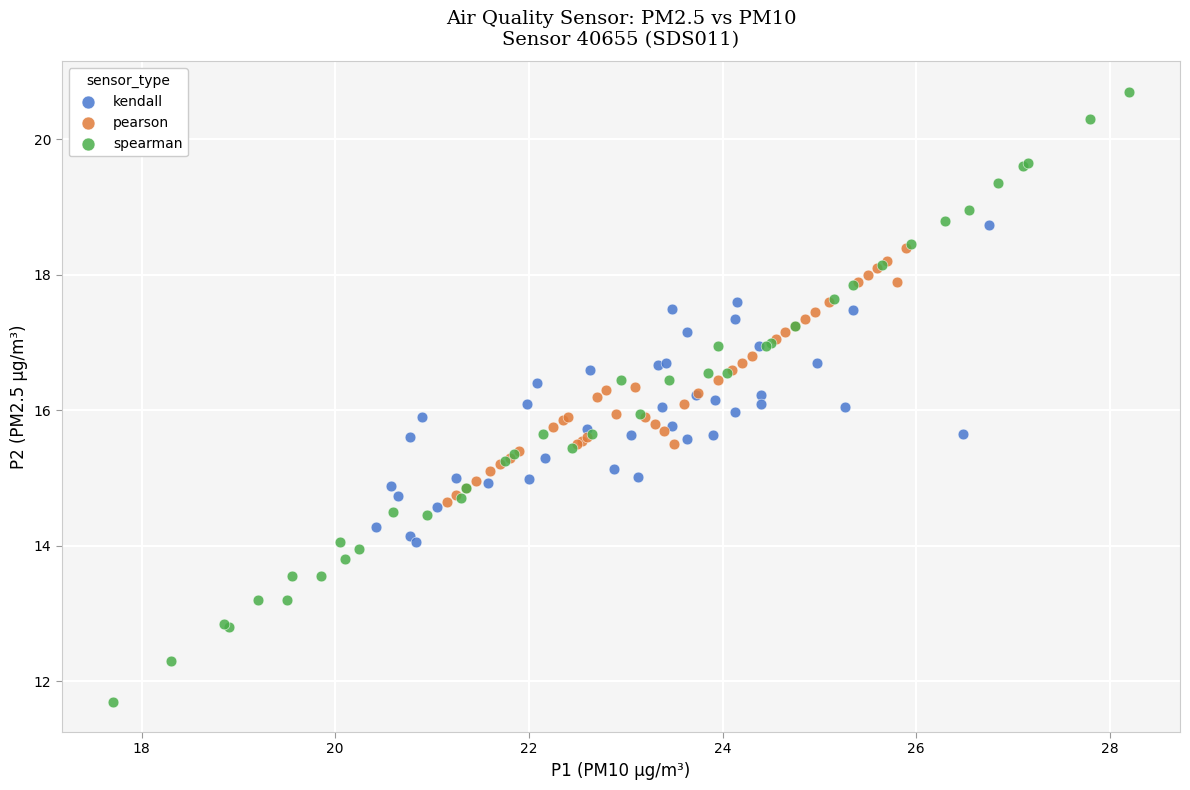

Which series has the widest spread of Y values?

spearman